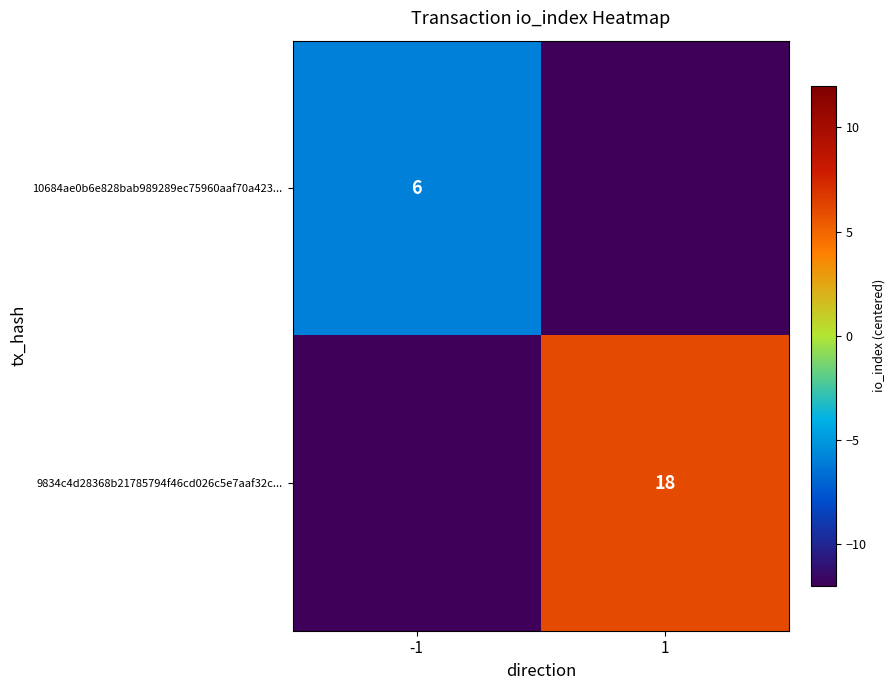

True or false: 10684ae0b6e828bab989289ec75960aaf70a423... has a value of 6 at -1.

True